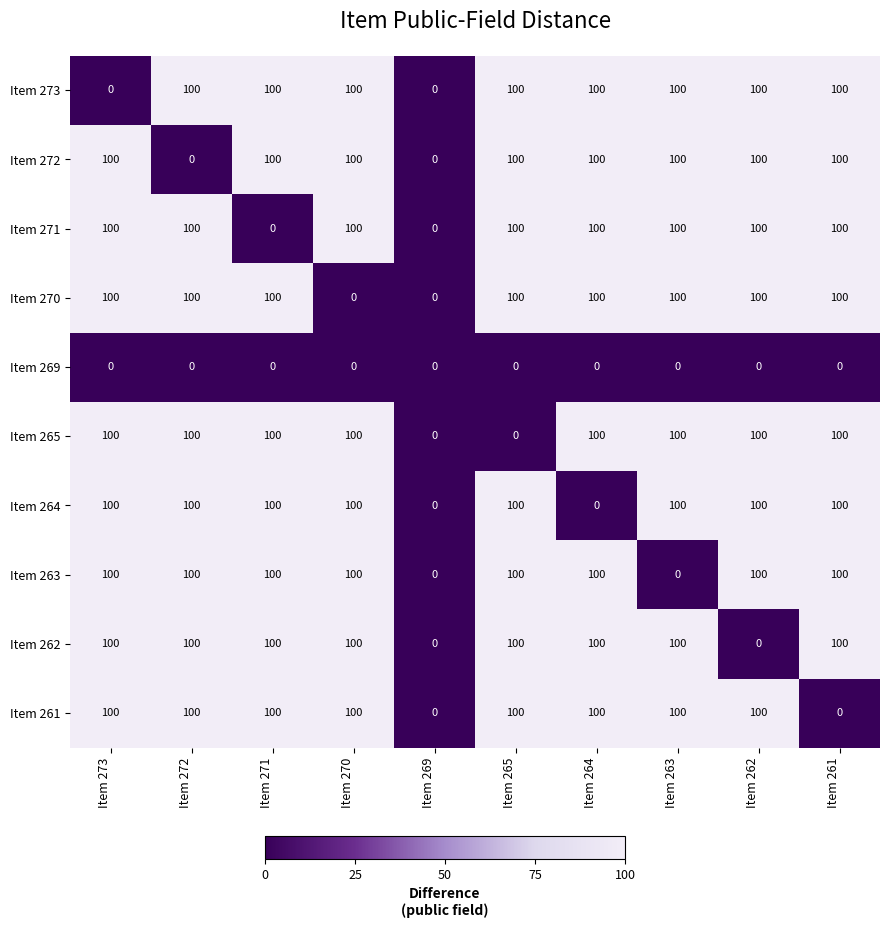

True or false: Item 261 has a value of 62 at Item 265.

False